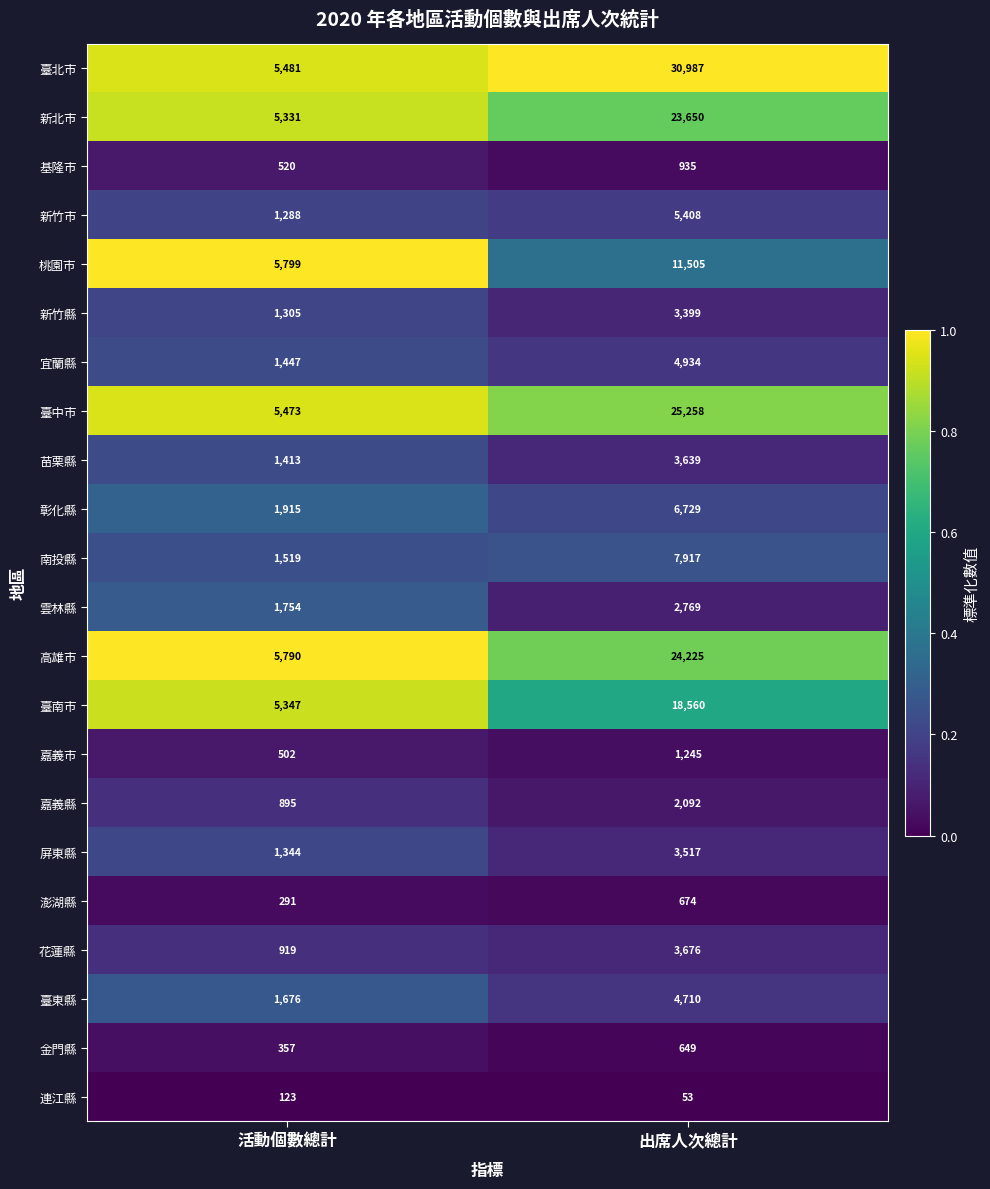

Which series has the largest total across all categories?

臺北市